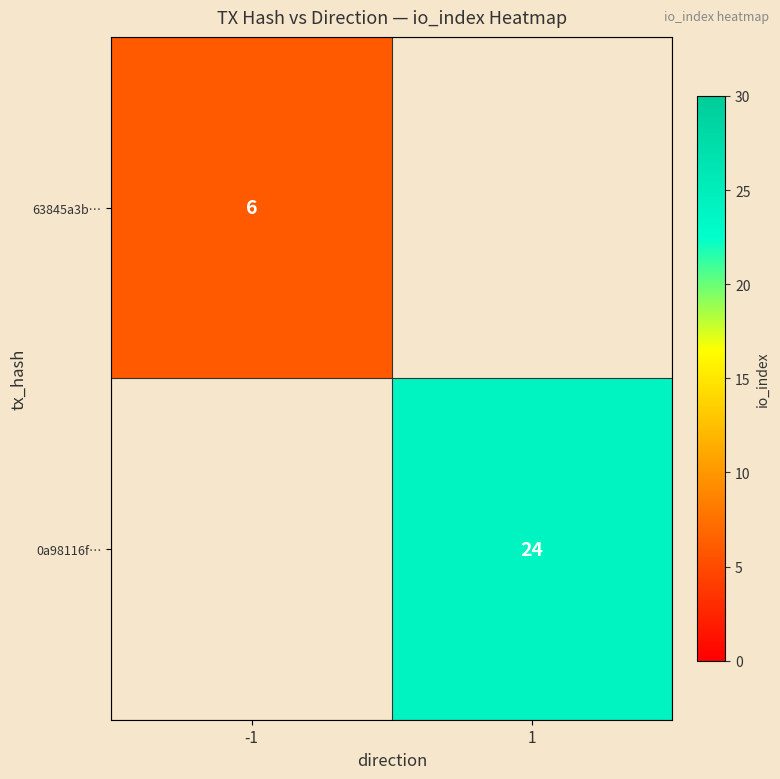

At how many categories does at least one series exceed 22?

1